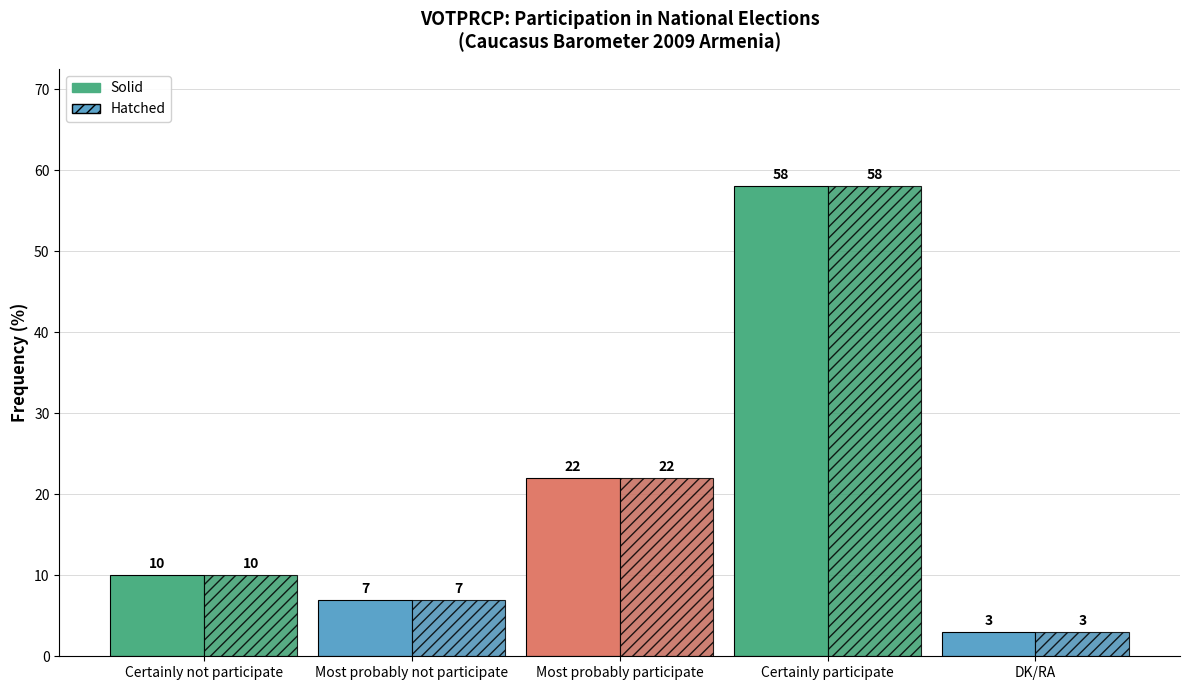

What is the label of the 5th bar from the right?

Certainly not participate